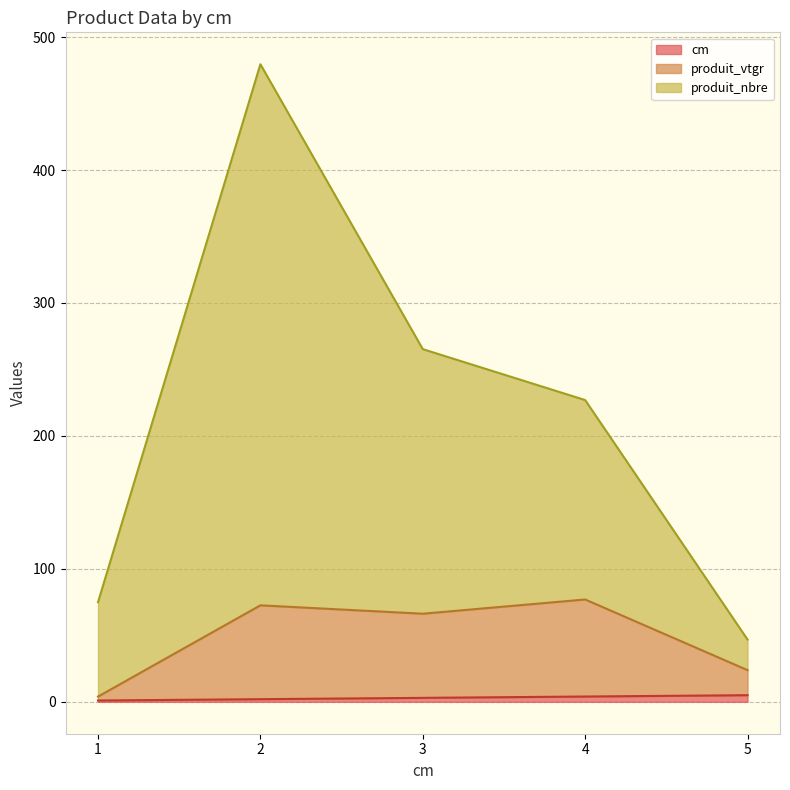

How many data points in cm are less than 3?

2